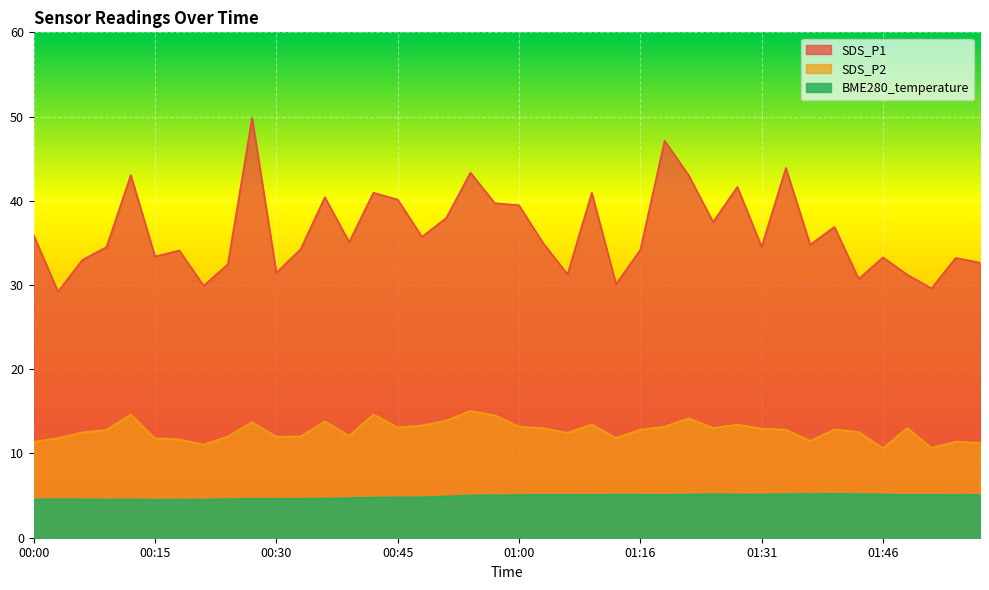

Where is the first local minimum for SDS_P1?

00:03